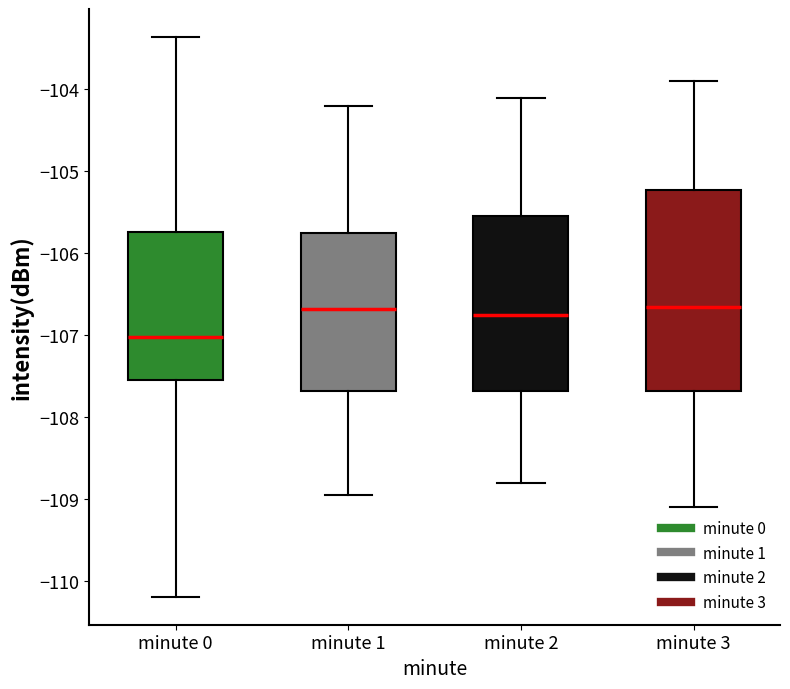

Reading left to right, read every box against the y-axis: the position of its median line, the range the box covers, and the ends of its whiskers. The values are not printed on the chart, so give them approximately, as read against the axis.

minute 0: median -107.0, box -107.5 to -105.7, whiskers -110.2 to -103.4
minute 1: median -106.7, box -107.7 to -105.8, whiskers -108.9 to -104.2
minute 2: median -106.7, box -107.7 to -105.5, whiskers -108.8 to -104.1
minute 3: median -106.6, box -107.7 to -105.2, whiskers -109.1 to -103.9